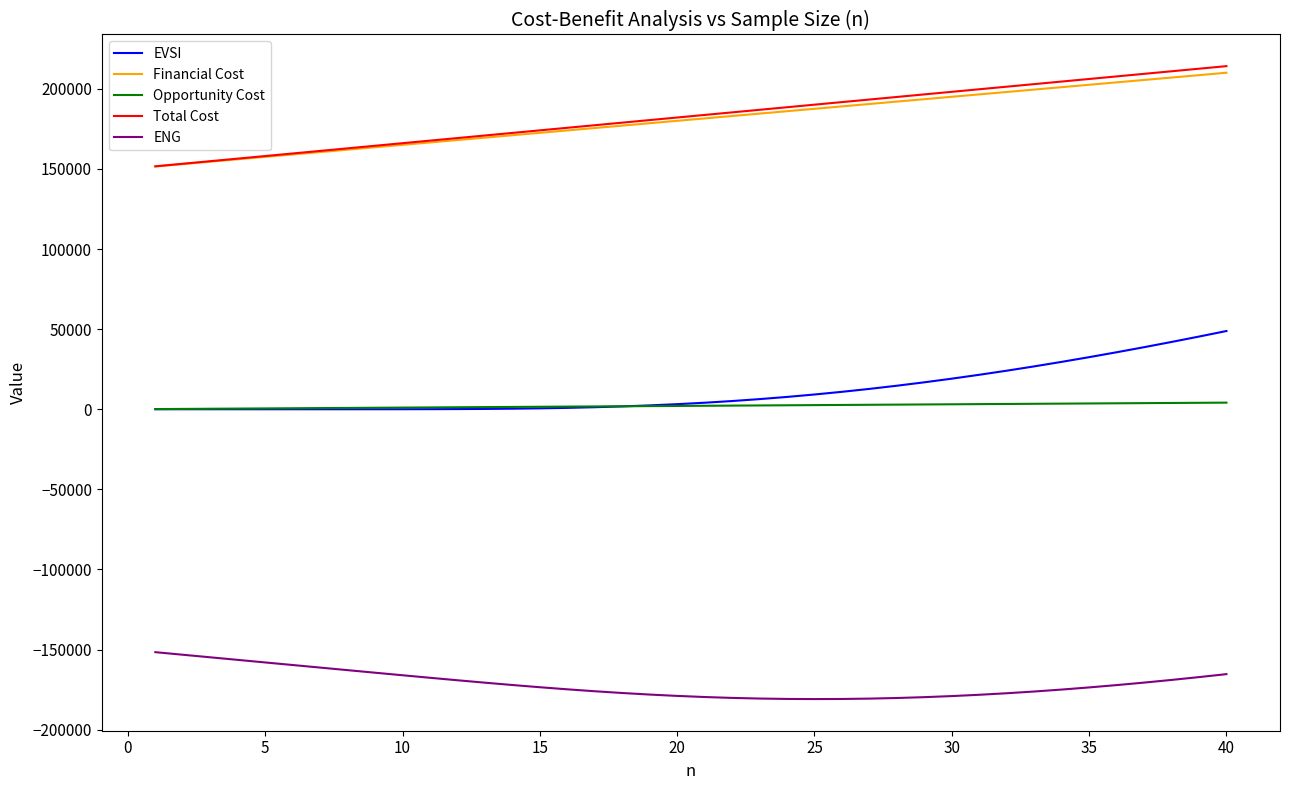

True or false: Opportunity Cost and ENG intersect in this chart.

False